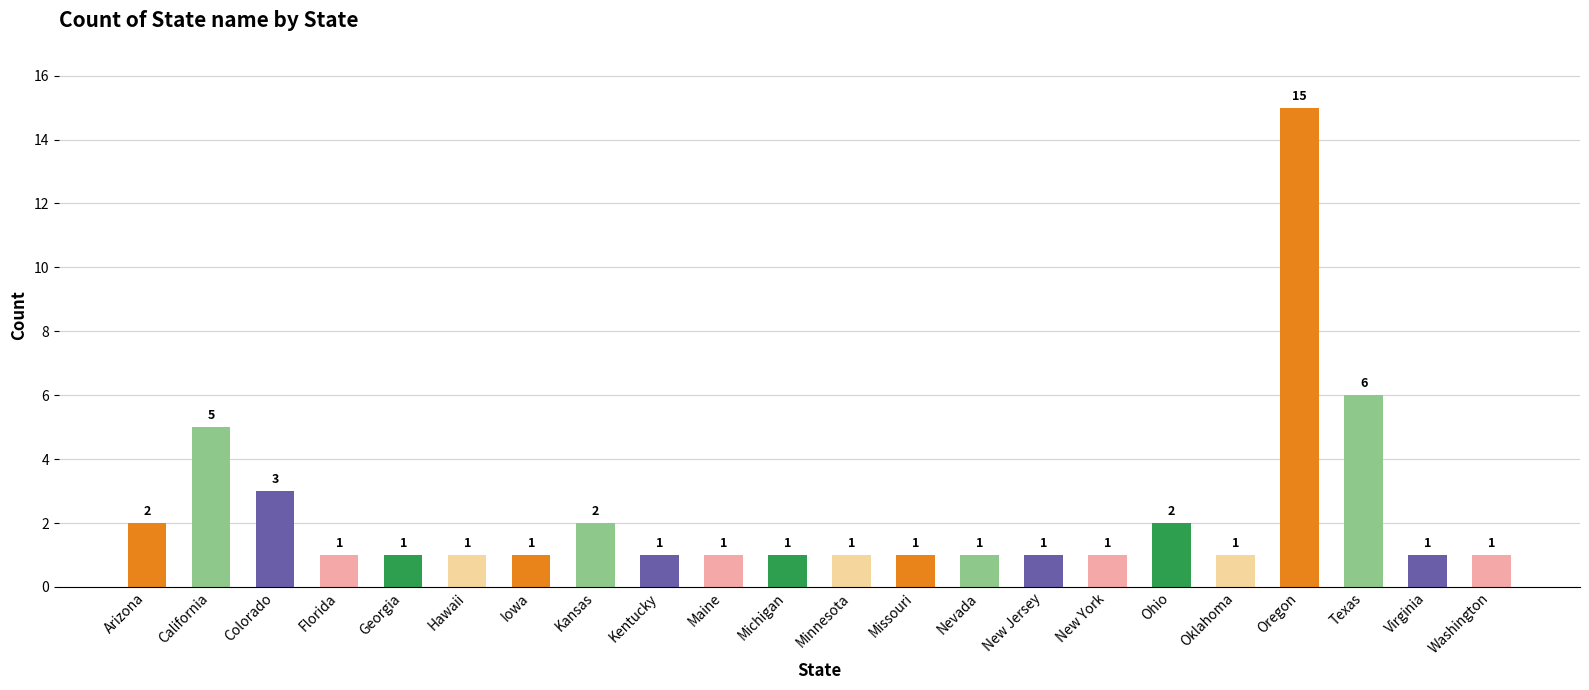

Reading left to right, list all the values displayed in this chart.

2	5	3	1	1	1	1	2	1	1	1	1	1	1	1	1	2	1	15	6	1	1